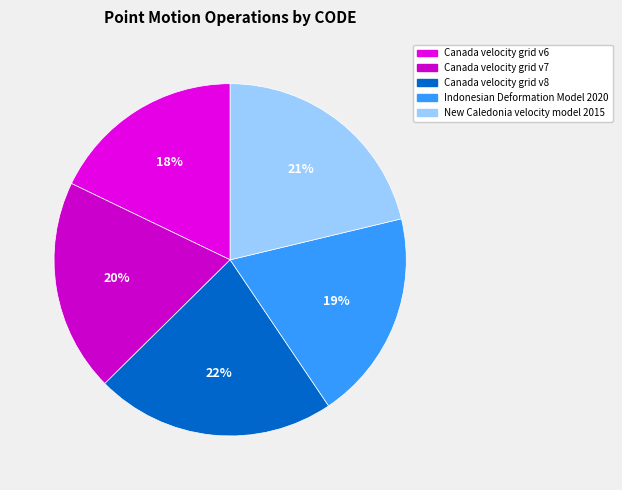

Which category has the smallest portion of the pie?

Canada velocity grid v6